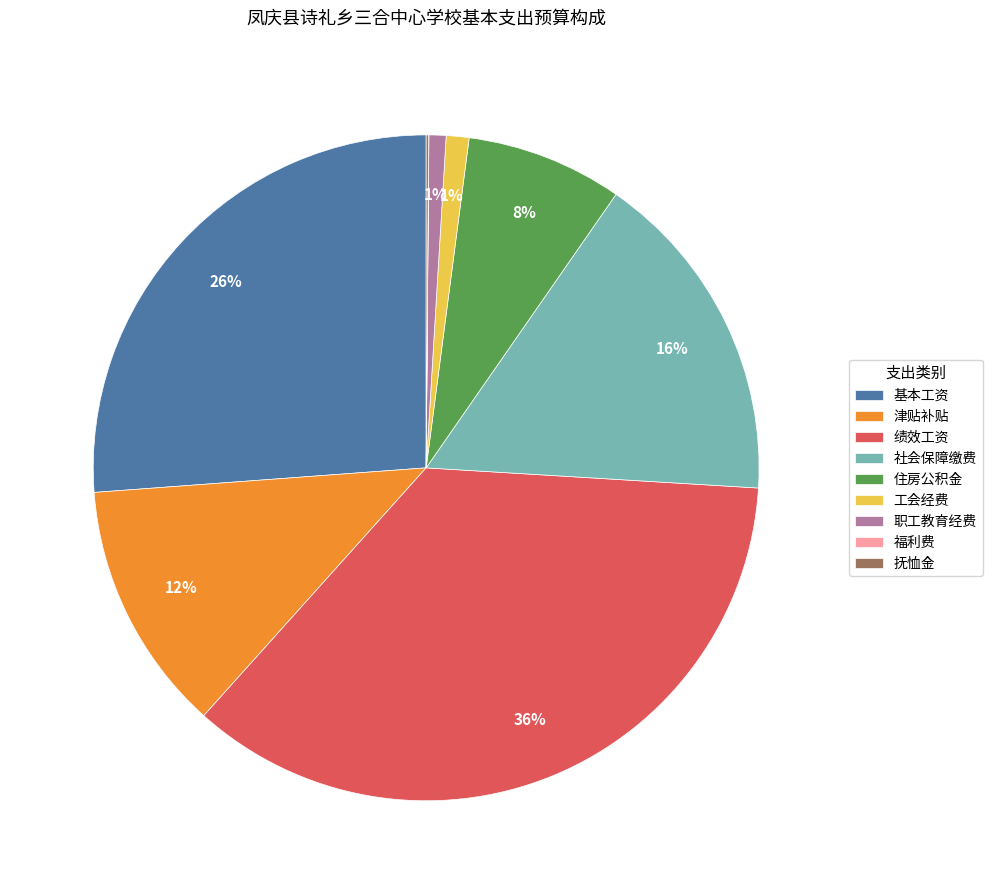

Which category has the biggest portion of the pie?

绩效工资